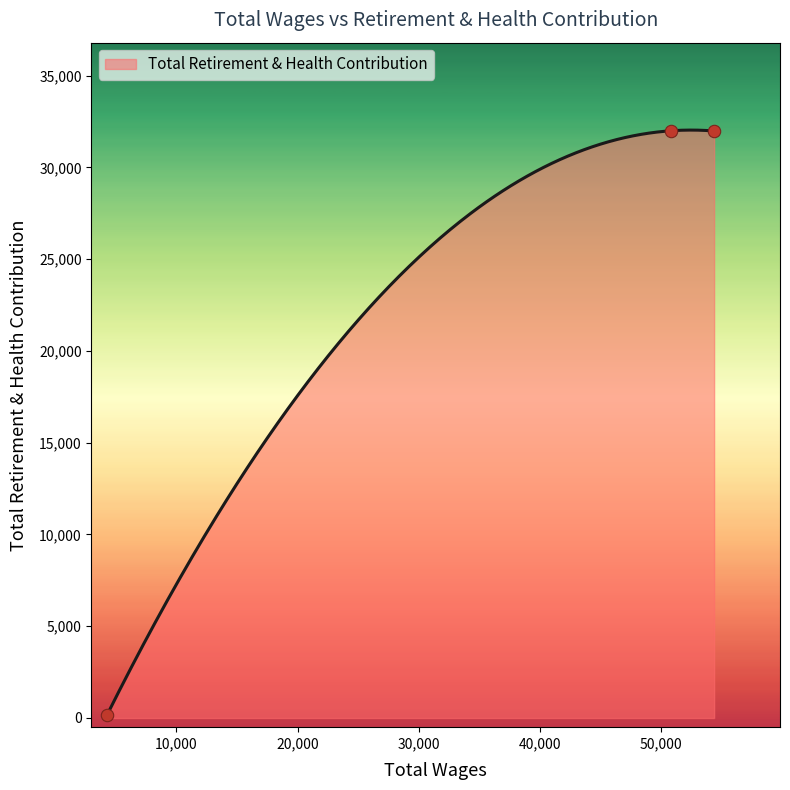

Which has a higher value, 4272.0 or 54363.0?

54363.0